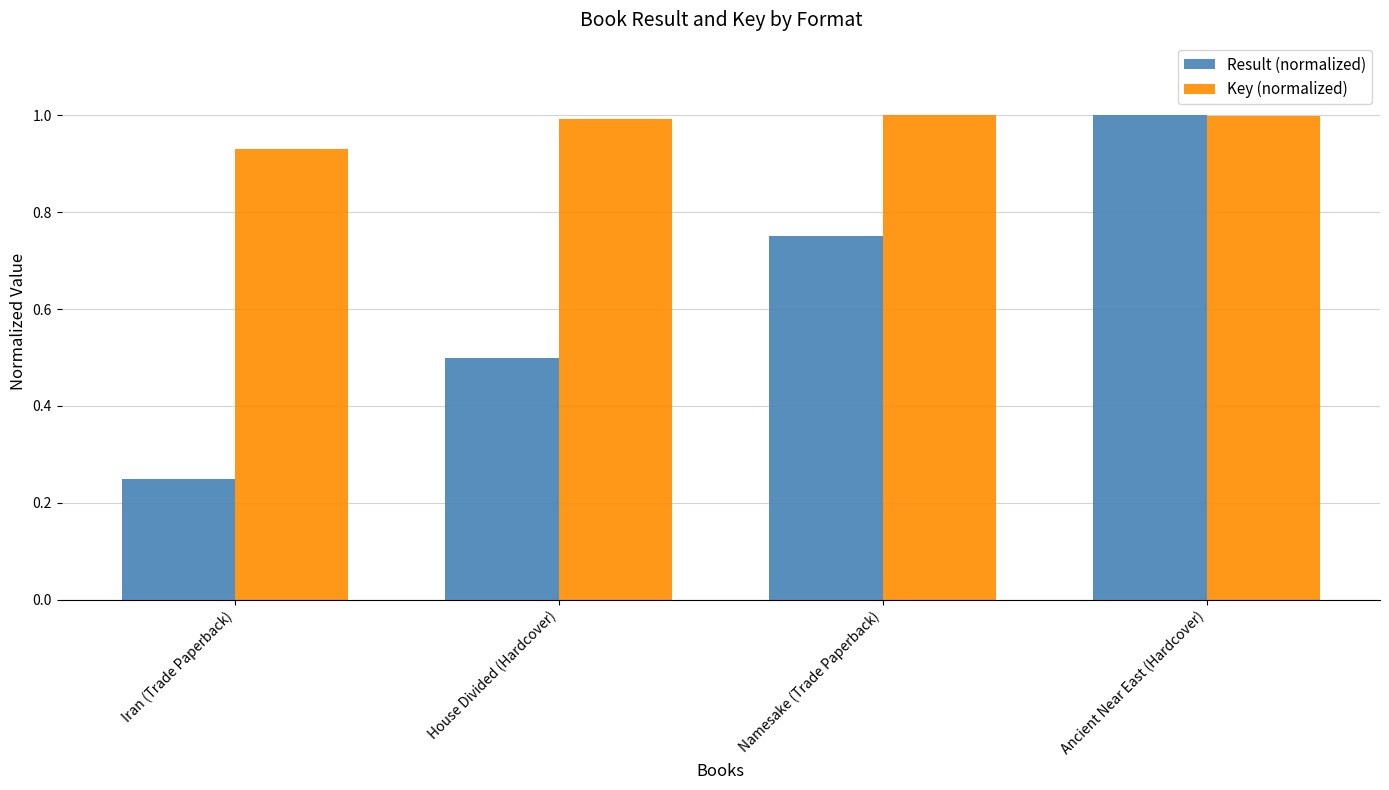

Does the chart contain stacked bars?

No